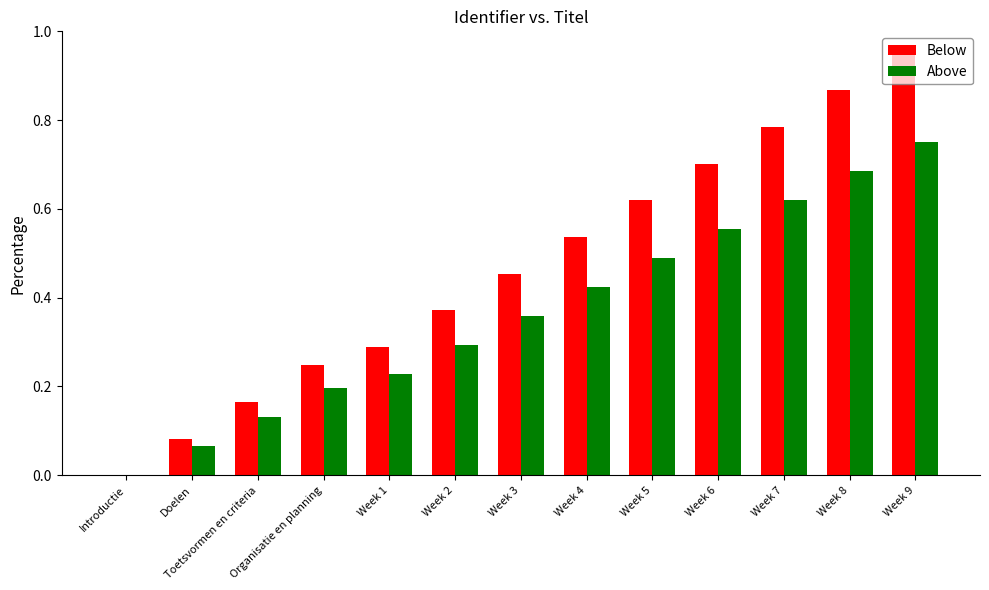

Which series has the widest spread of values?

Below